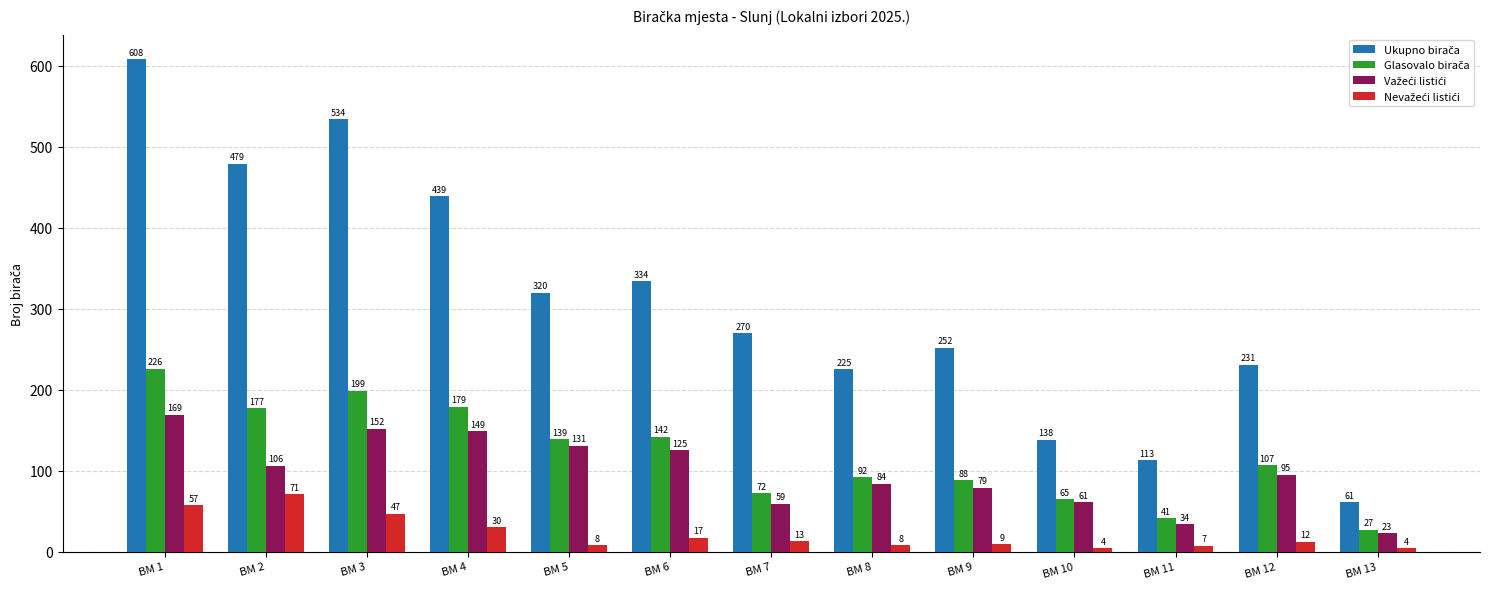

At which category is the sum across all series the highest?

BM 1